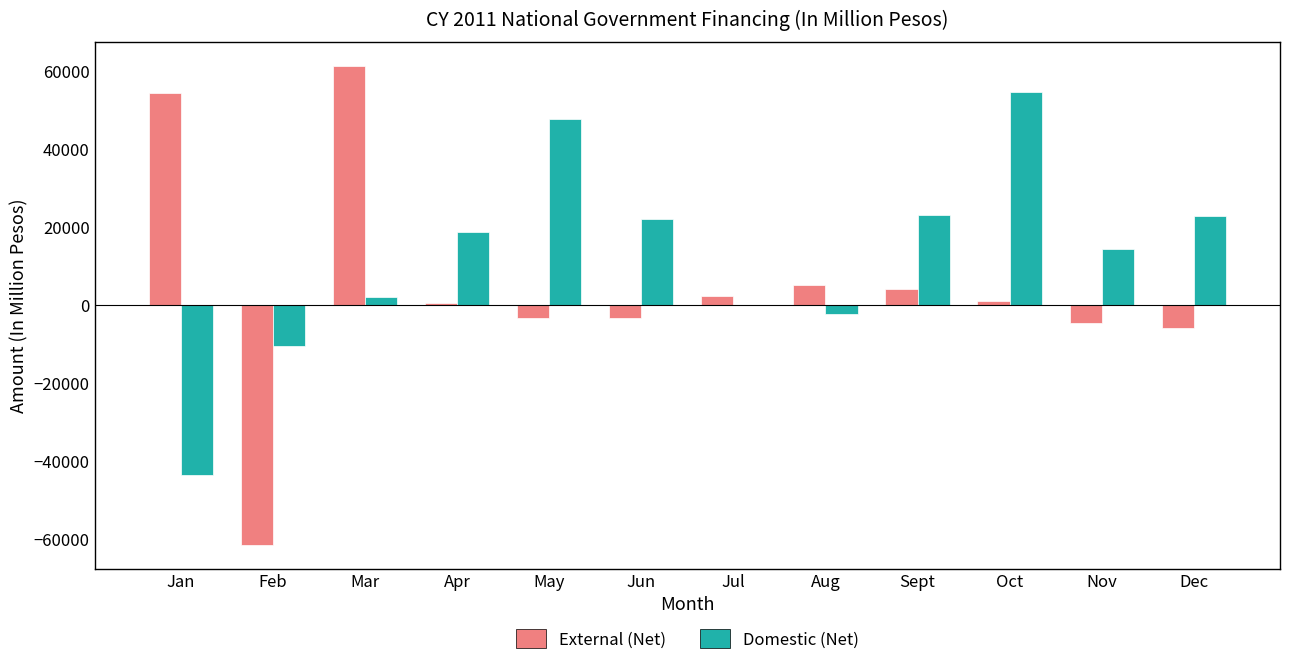

Between Aug and Dec, which series saw the biggest shift?

Domestic (Net)